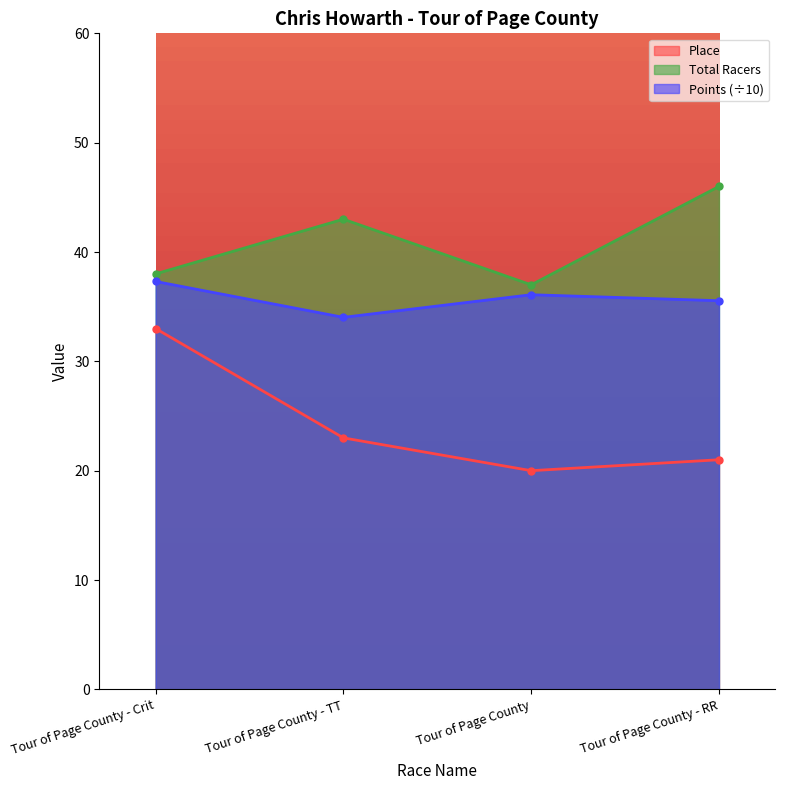

Reading left to right, transcribe all the data shown in this chart.

Place: 33.0	23.0	20.0	21.0
Total Racers: 38.0	43.0	37.0	46.0
Points: 37.3	34.0	36.1	35.5